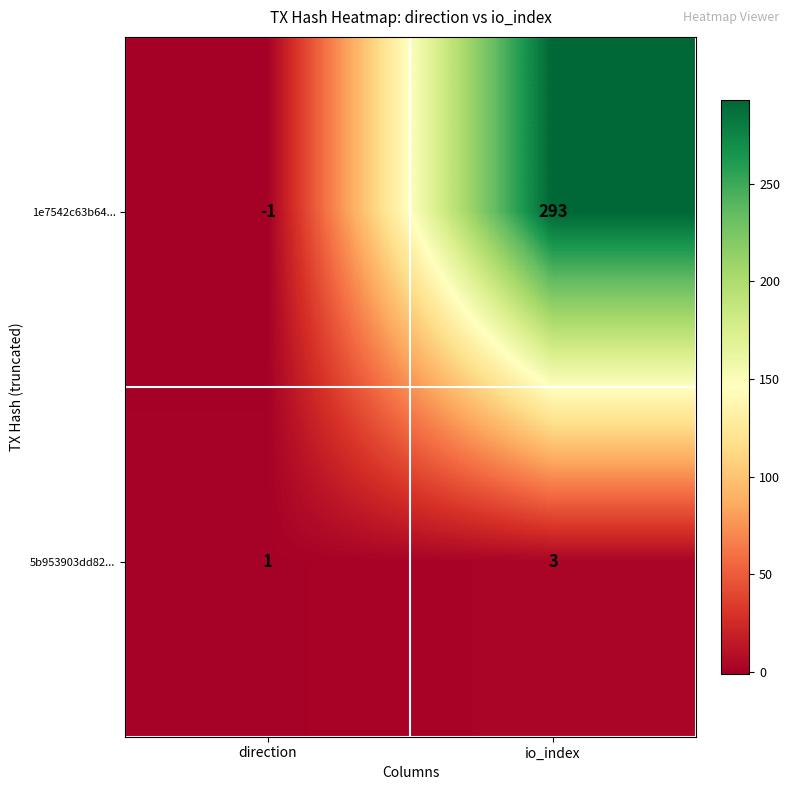

Reading right to left, what are all the values shown in this chart?

1e7542c63b64...: 293	-1
5b953903dd82...: 3	1